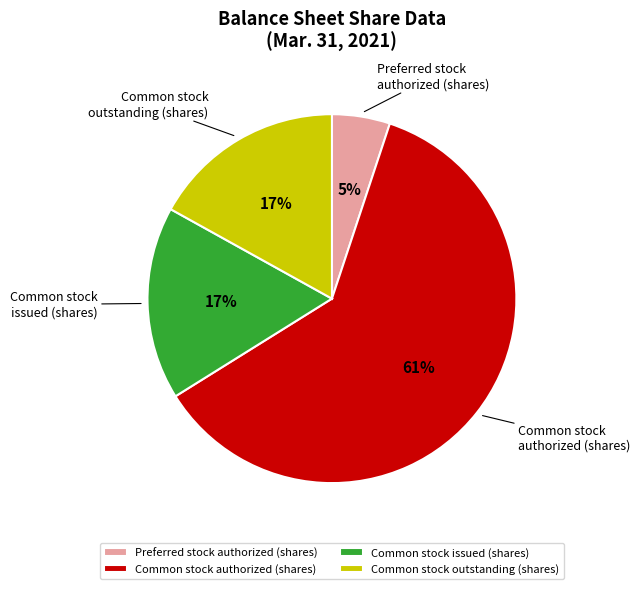

What percentage is the Common stock outstanding (shares) slice, to the nearest percent?

17%